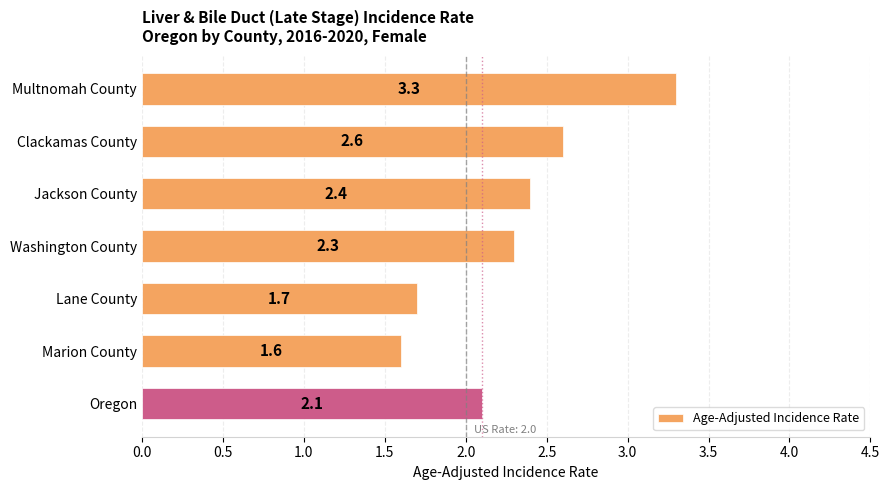

What is the label of the 6th bar from the bottom?

Clackamas County